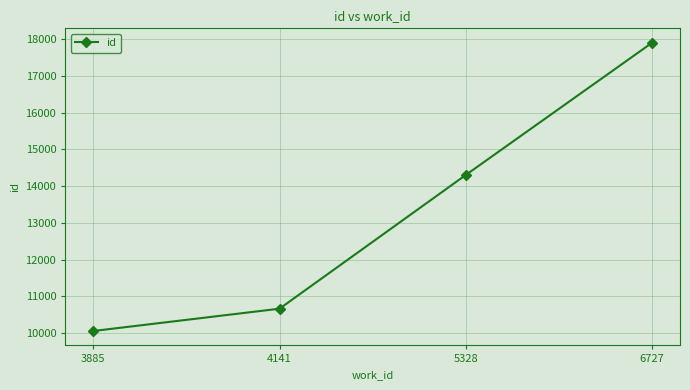

Where is the data nearest to the value 13979?

5328